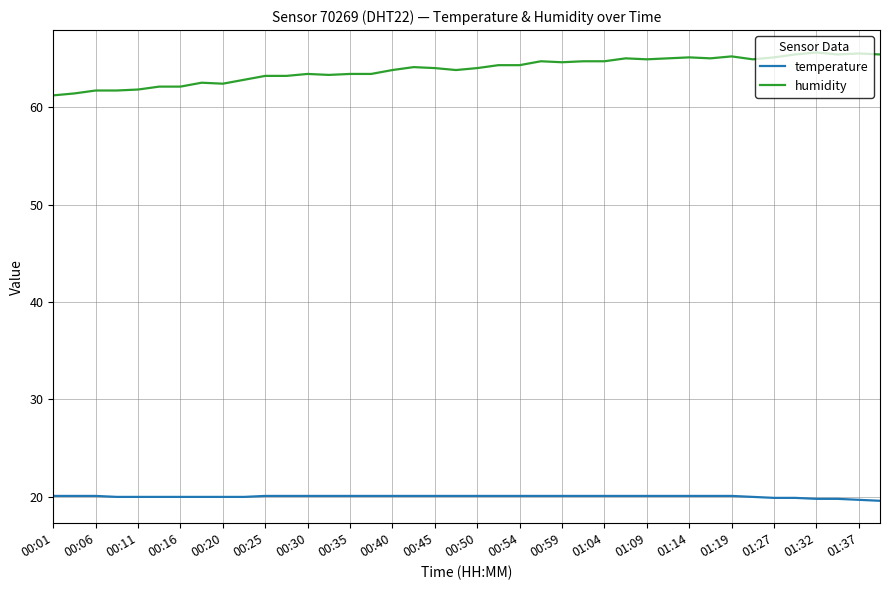

Which series has the largest range (max minus min)?

humidity